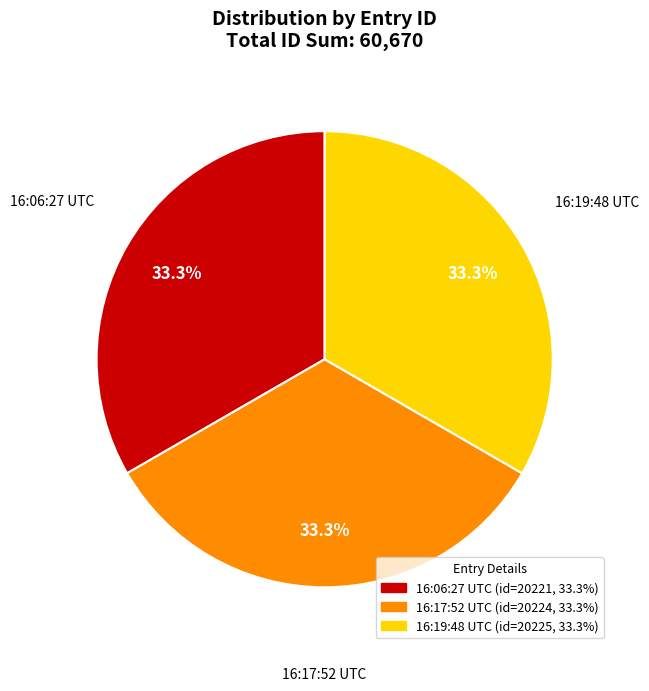

How many slices are in this pie chart?

3